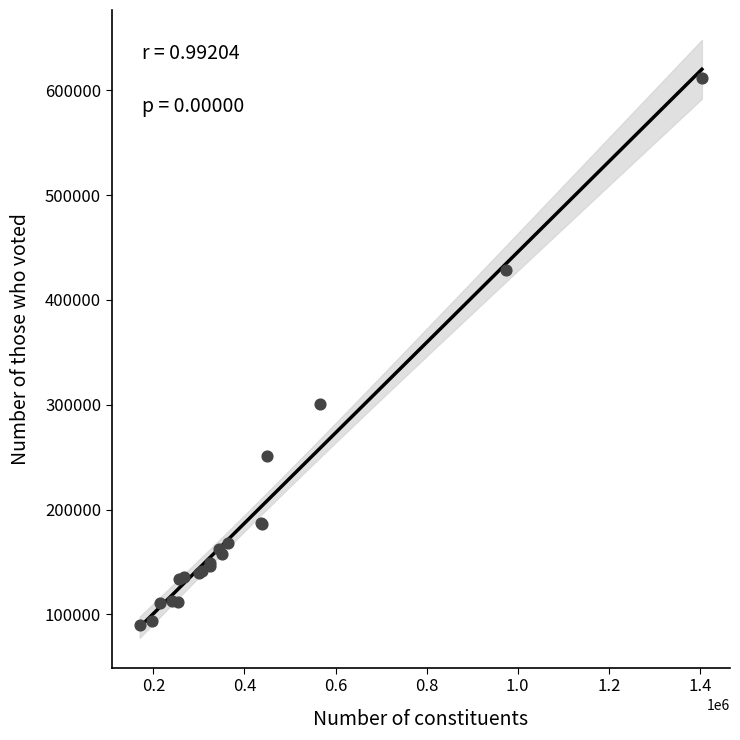

What Y value in the scatter plot is closest to 351177?

300903